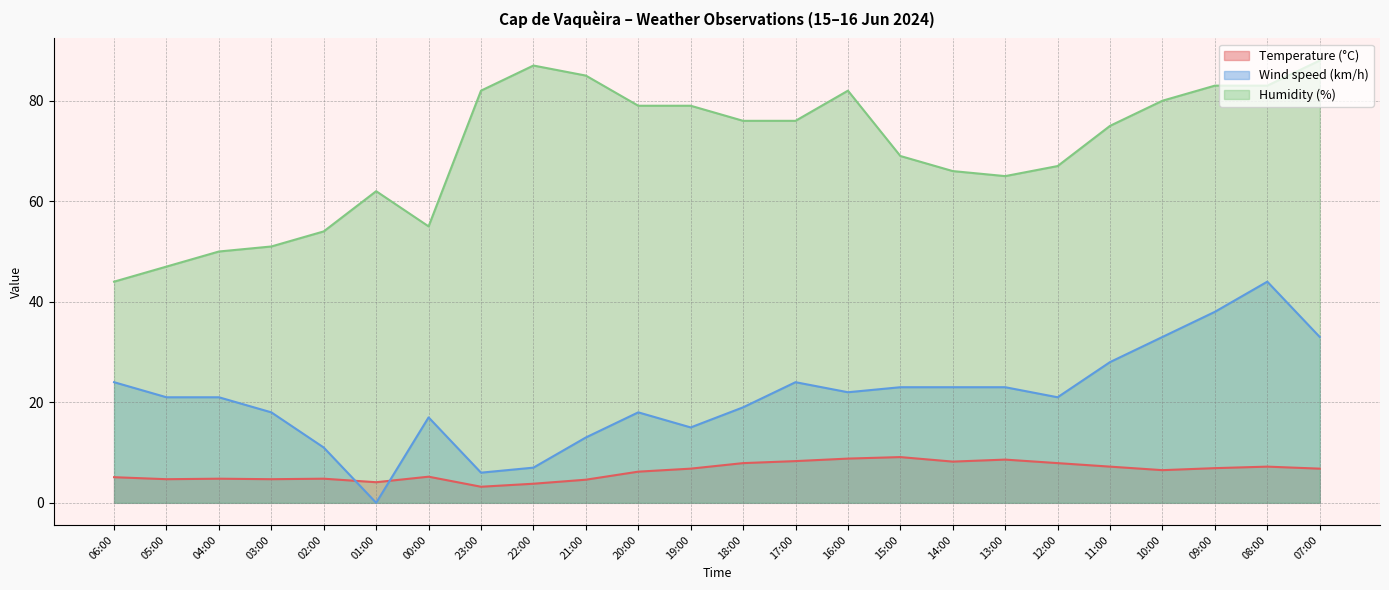

In Temperature (°C), how many points are lower than both neighbors (excluding endpoints)?

6